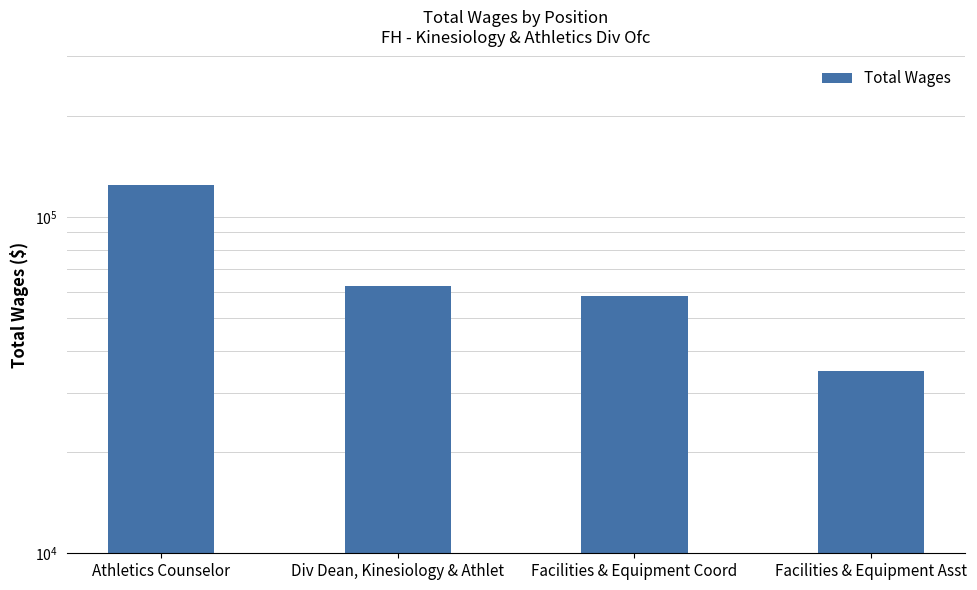

Which has a higher value, Facilities & Equipment Asst or Div Dean, Kinesiology & Athlet?

Div Dean, Kinesiology & Athlet